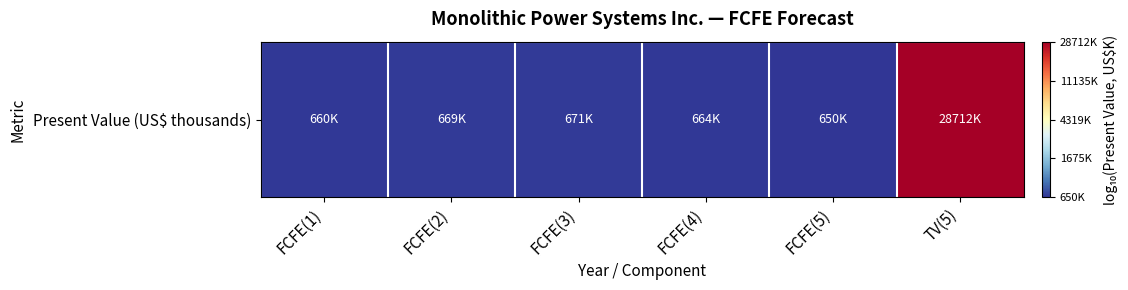

What is the sum of the values at FCFE(2) and TV(5)?

13.3